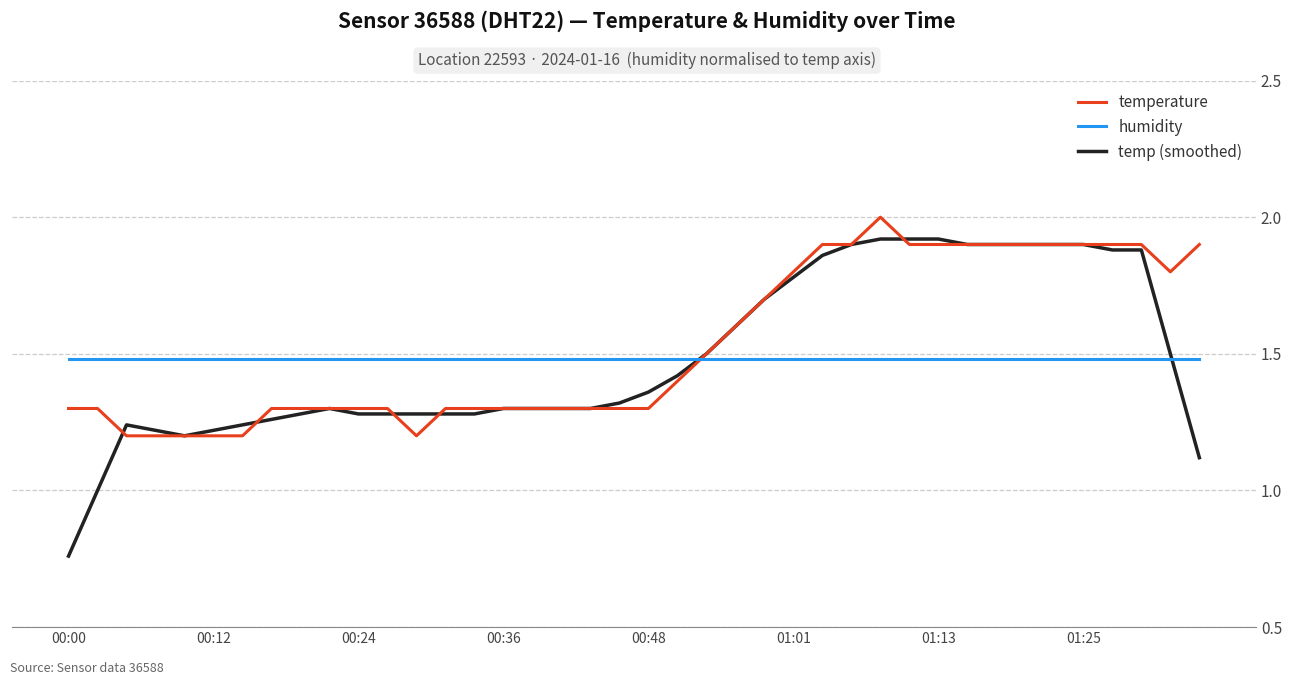

Which series has the largest total across all categories?

temperature